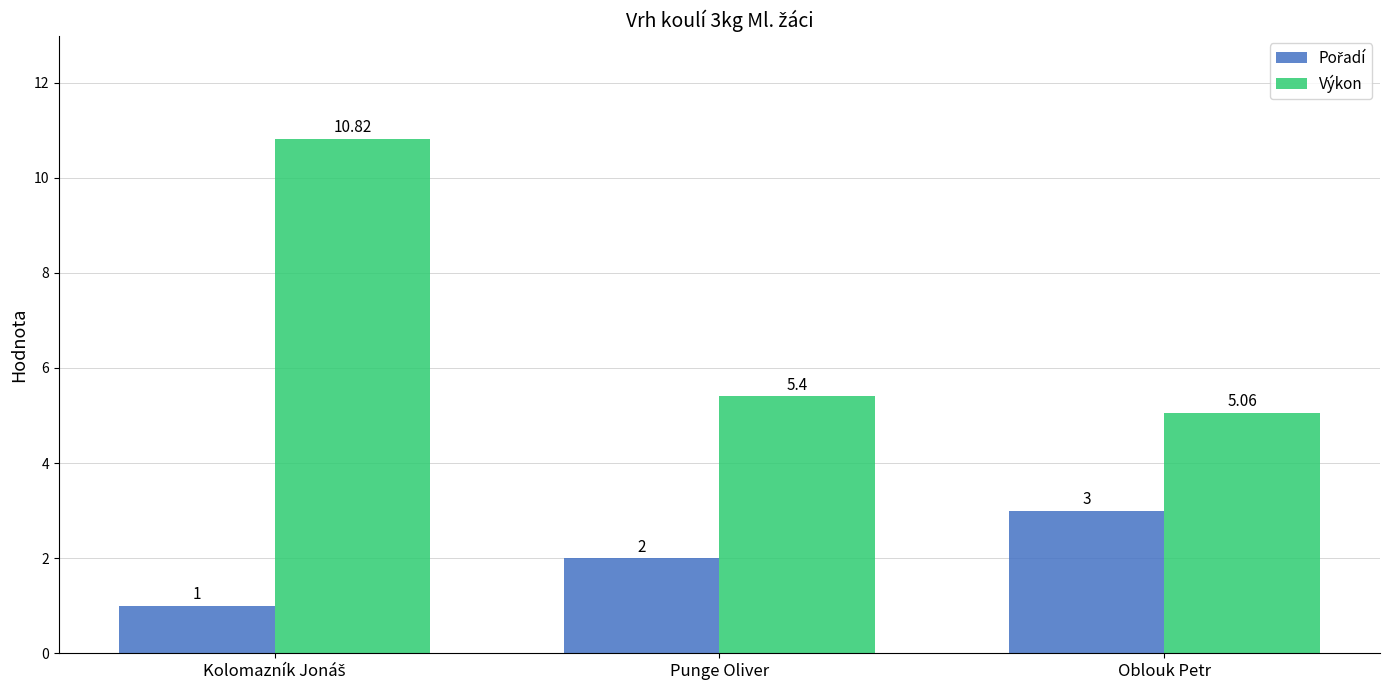

Which series has the largest range (max minus min)?

Výkon